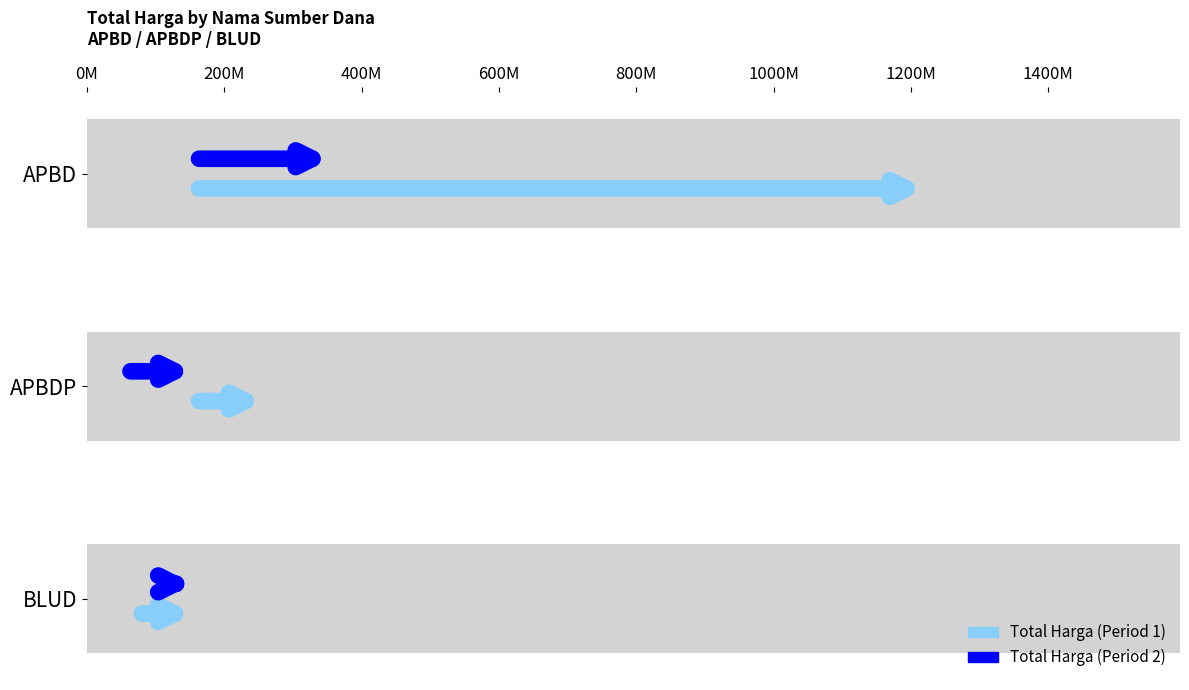

How many data points in Total Harga (Period 2) are less than 110000000?

1